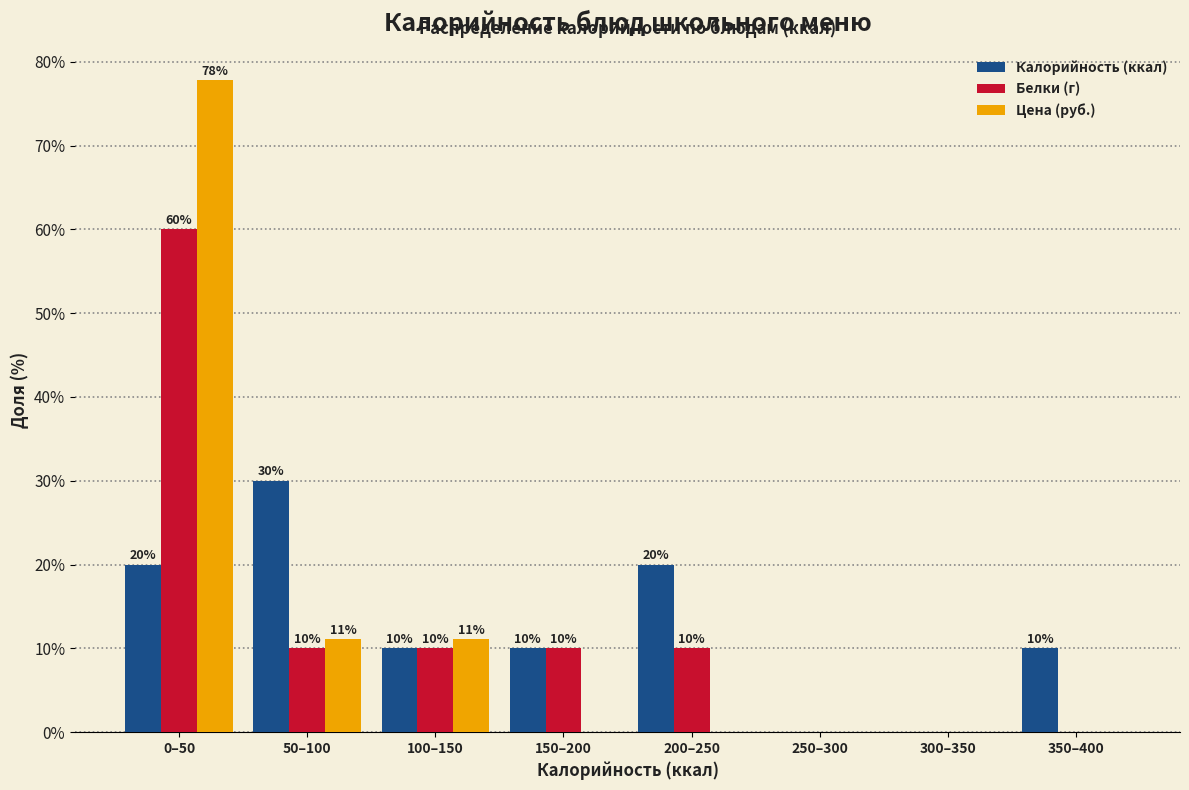

Which series changed the most between 0–50 and 50–100?

Цена (руб.)